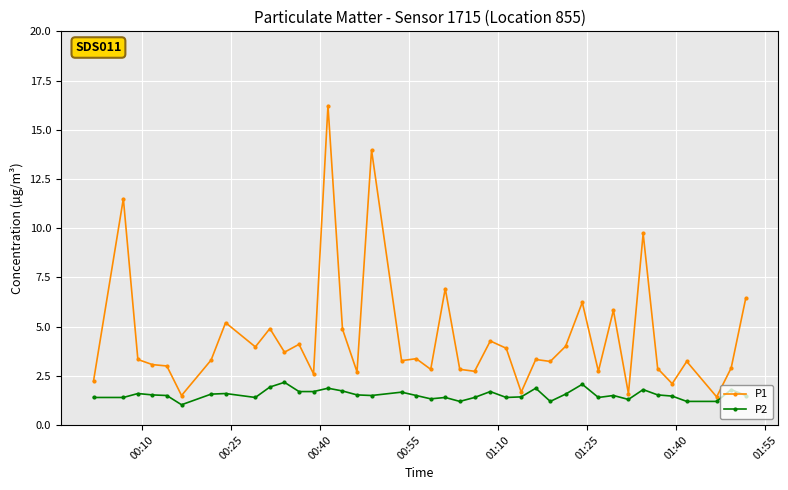

What is the difference between the maximum and minimum values in the P1 series?

14.8